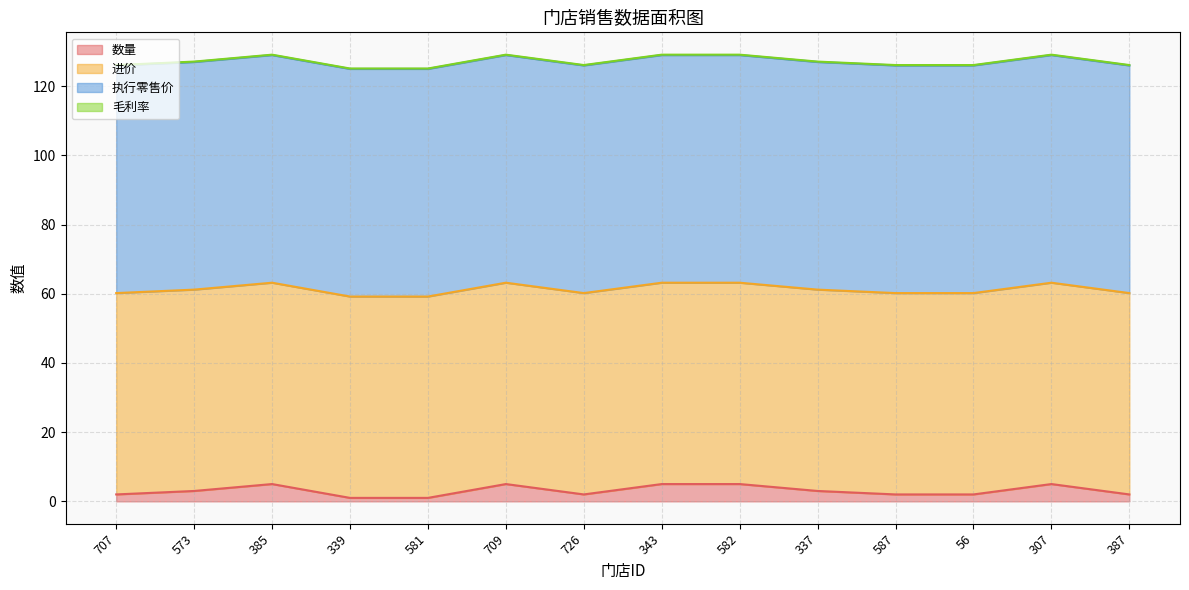

True or false: 毛利率 and 数量 cross at least once.

False